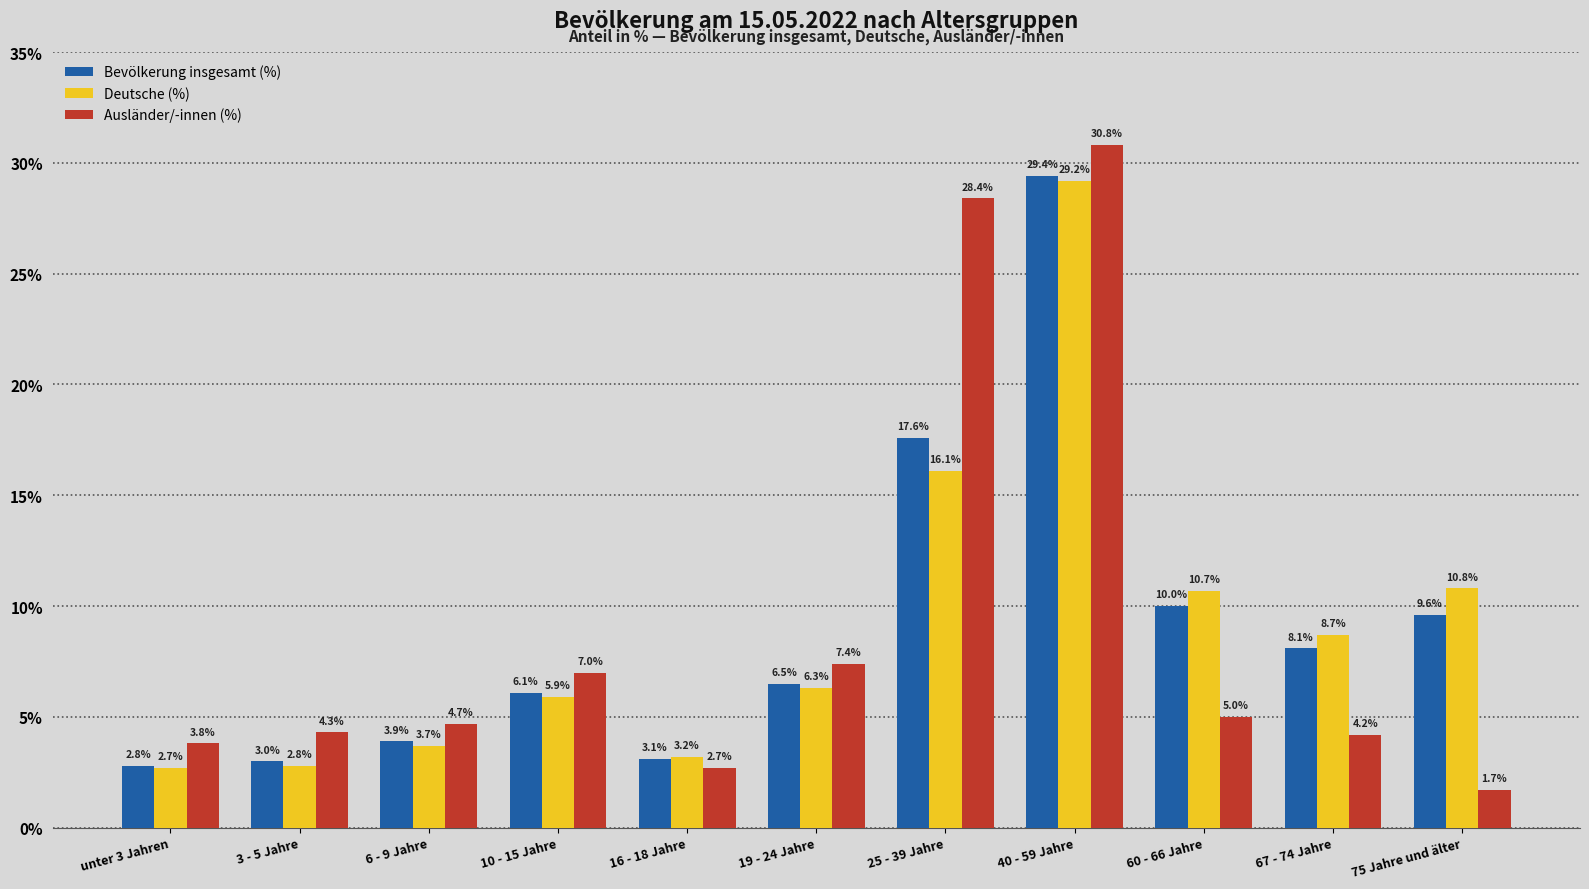

What position from the right is 25 - 39 Jahre?

5